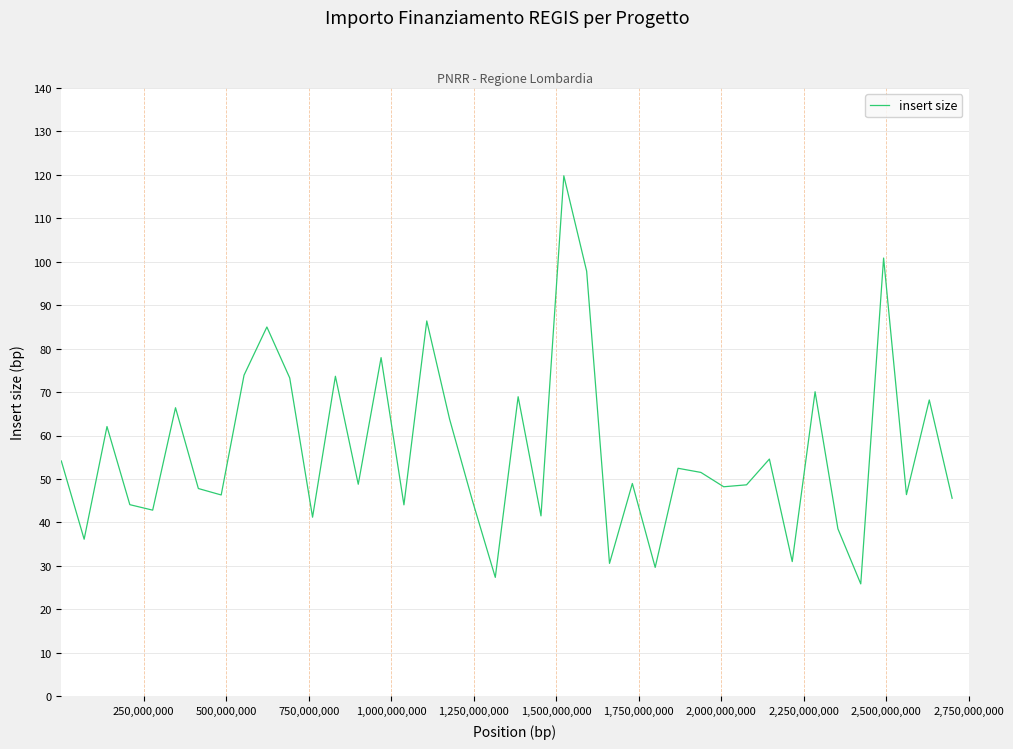

Is this an area chart (filled region under the line)?

No